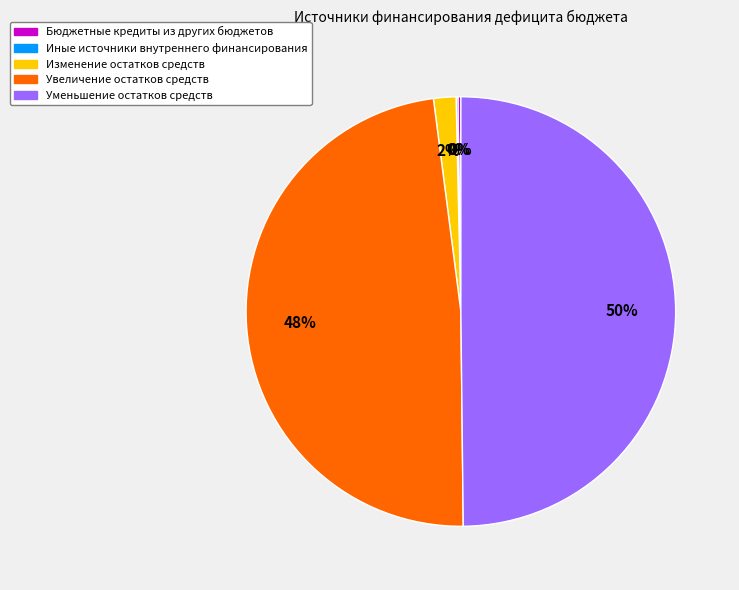

The Изменение остатков средств slice represents 12% of the pie. True or false?

False